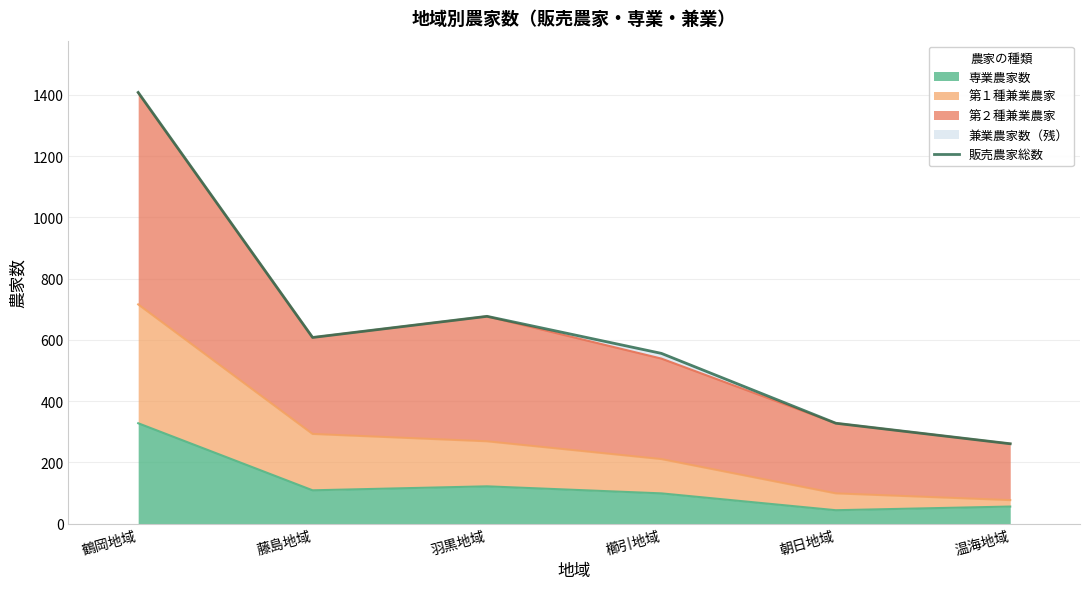

Approximately how many times larger is the value at 温海地域 compared to 鶴岡地域?

0.2